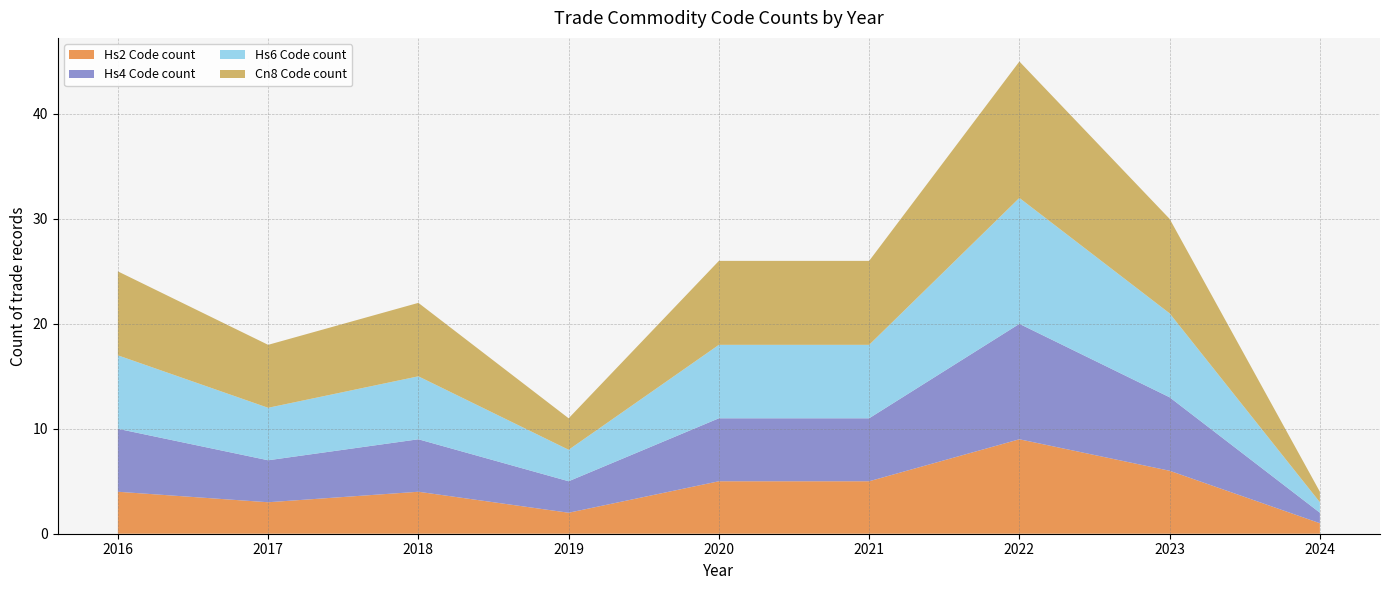

What is the total value across all series at 2018?

22